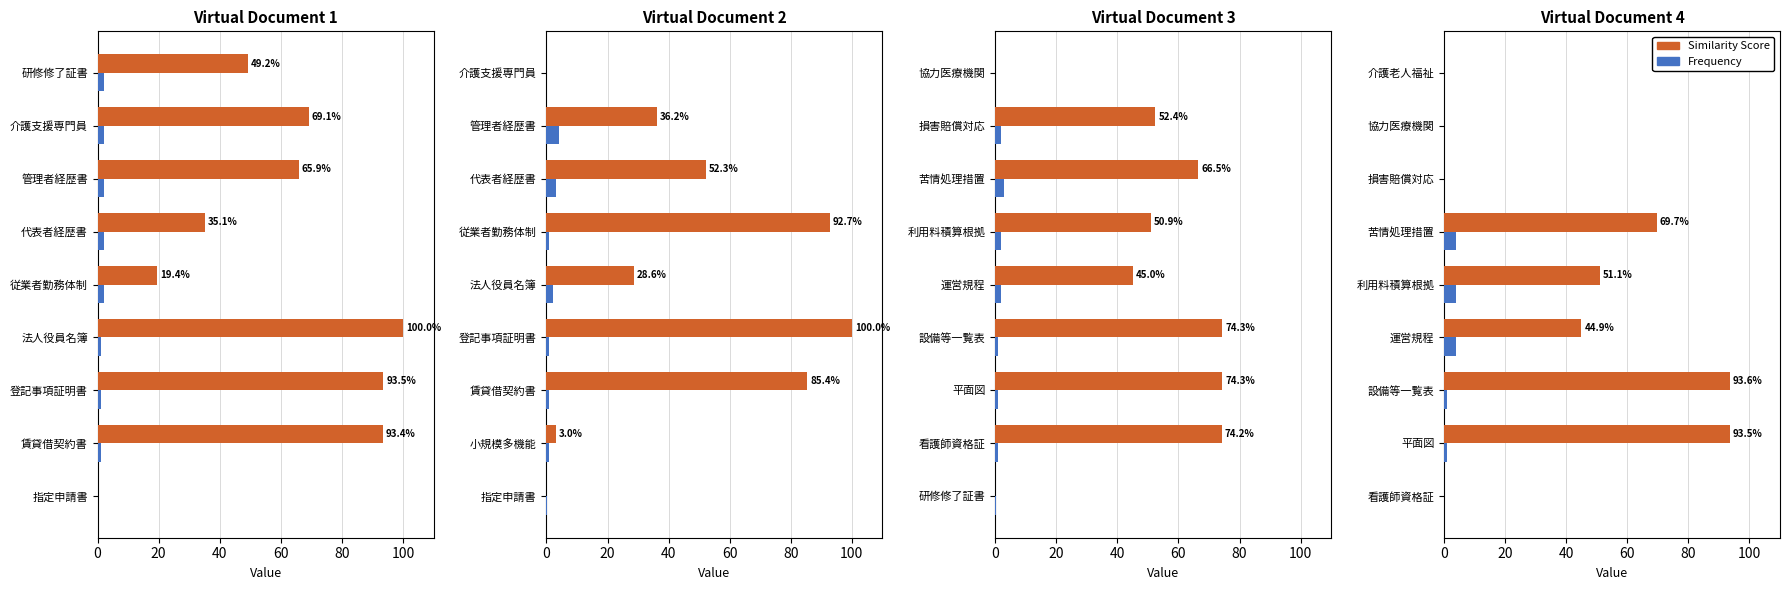

Count the number of categories in the chart.

9